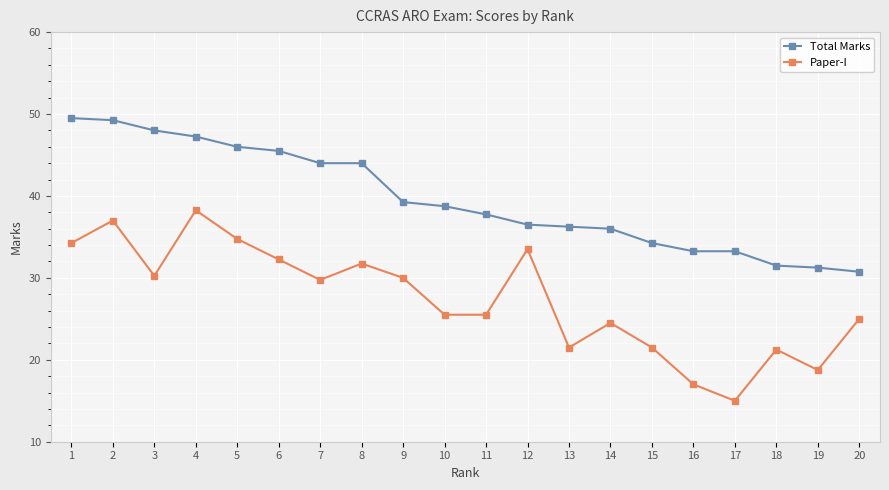

Which series changed the most between 14 and 18?

Total Marks